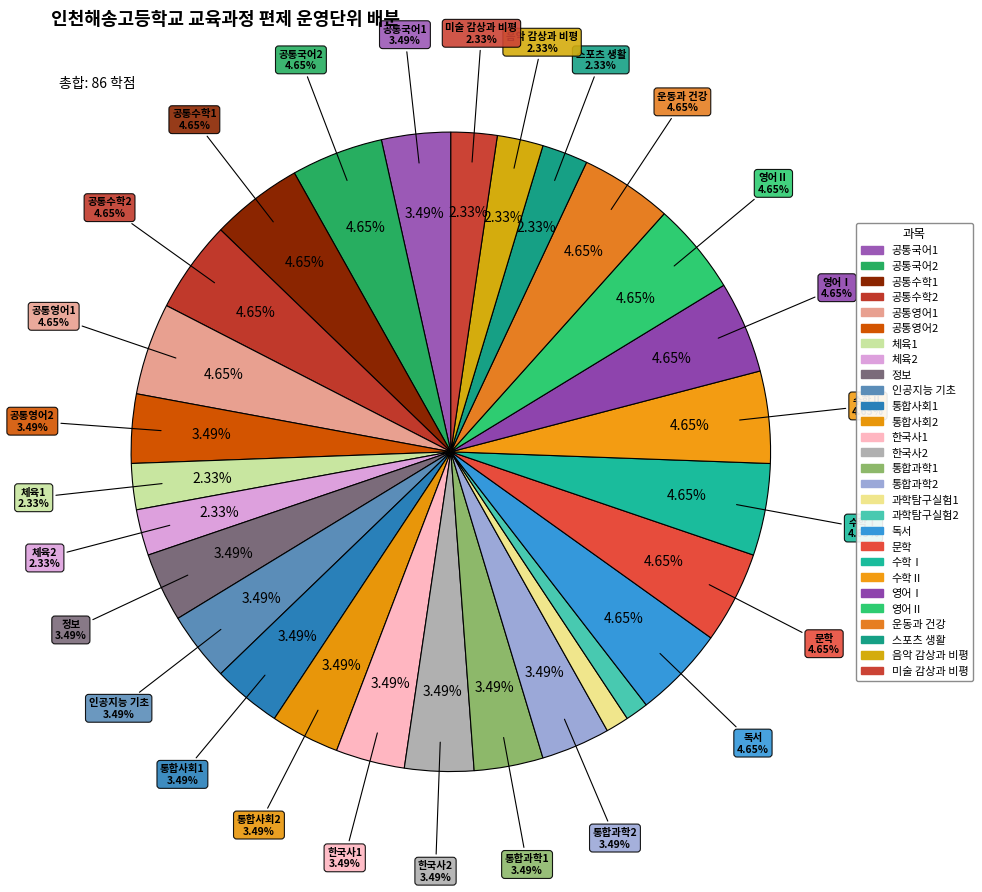

Approximately how many times larger is the value at 한국사1 compared to 체육2?

1.5